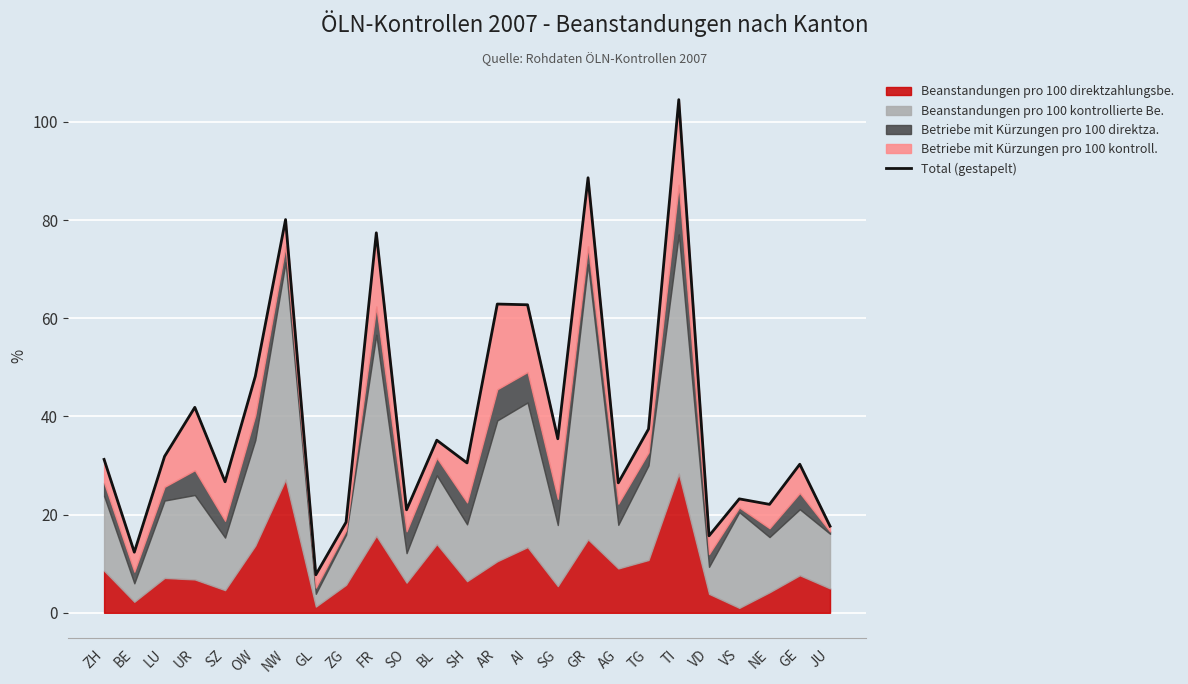

How many categories are shown in the chart?

25